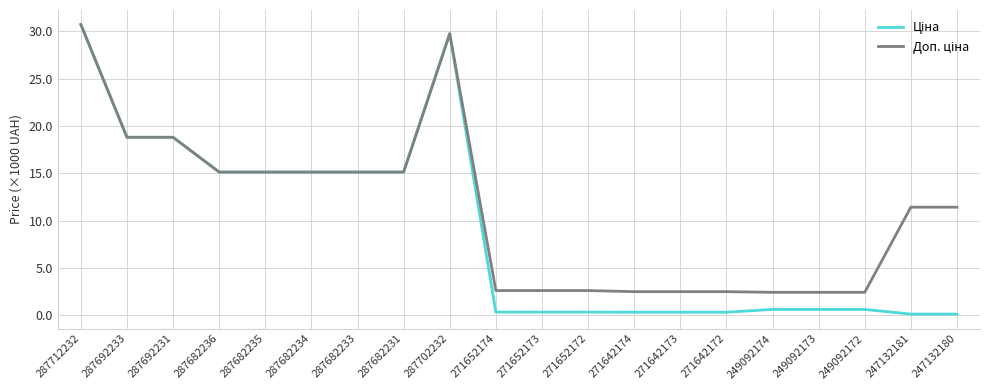

At which category is the sum across all series the highest?

287712232